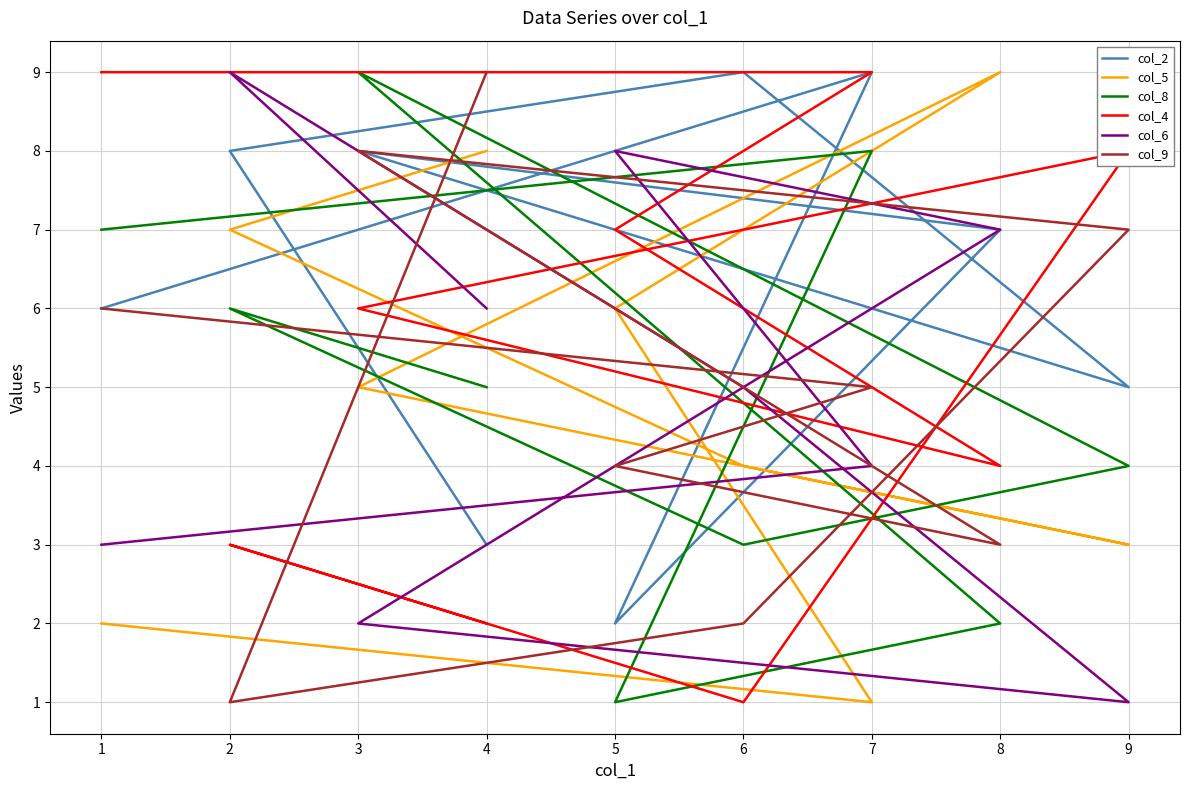

What is the sum of all col_2 values?

57